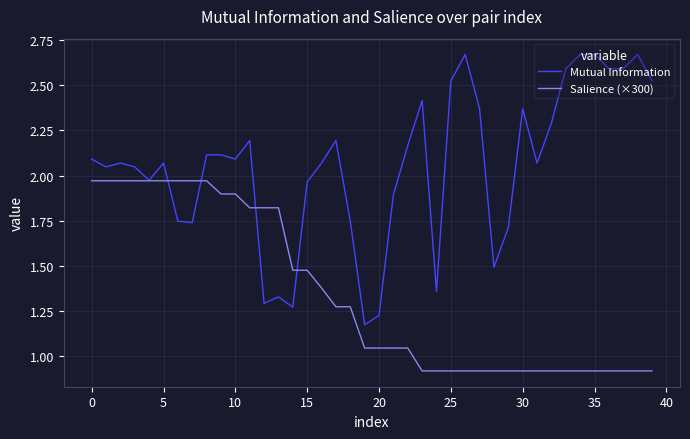

After their last crossing, which series has the higher values: Salience (×300) or Mutual Information?

Mutual Information